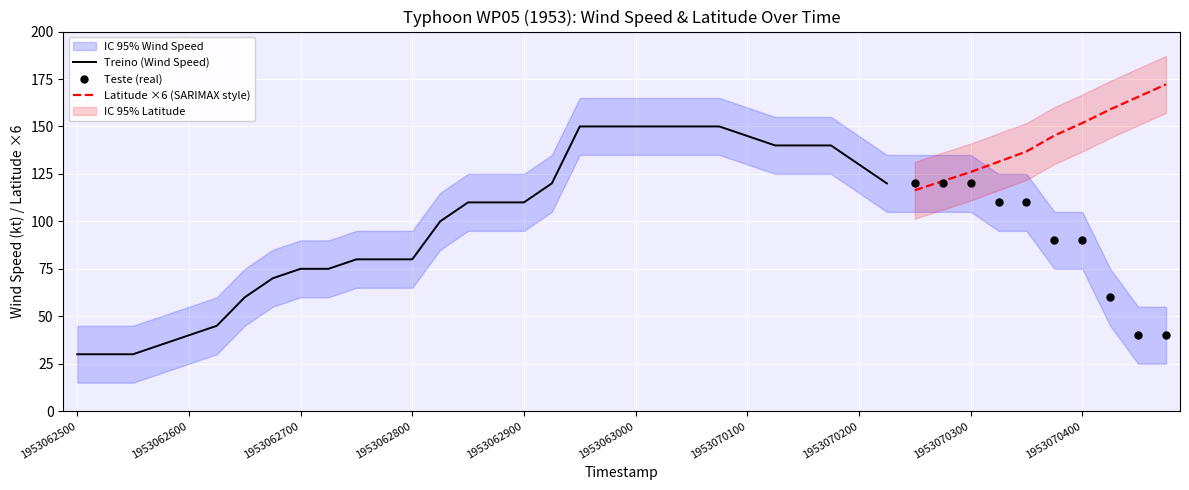

What is the lowest value of the Treino (Wind Speed) series?

30